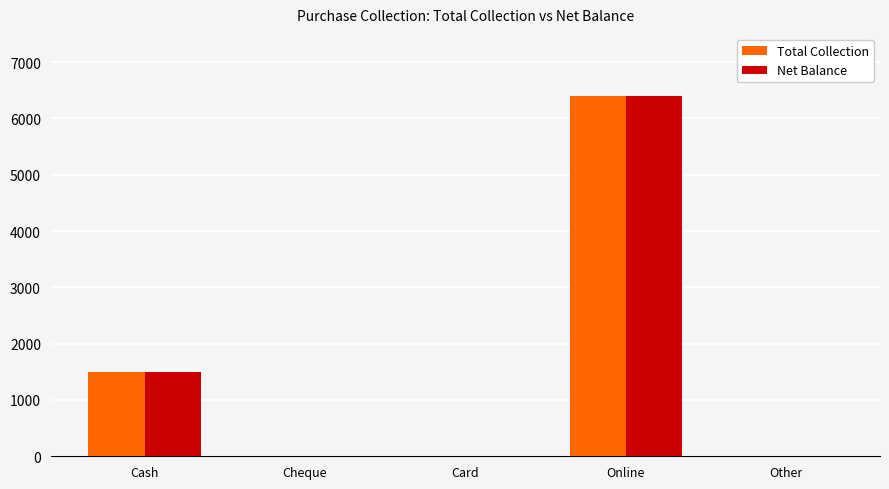

Reading left to right, extract all data points from this chart.

Total Collection: 1500	0	0	6400	0
Net Balance: 1500	0	0	6400	0